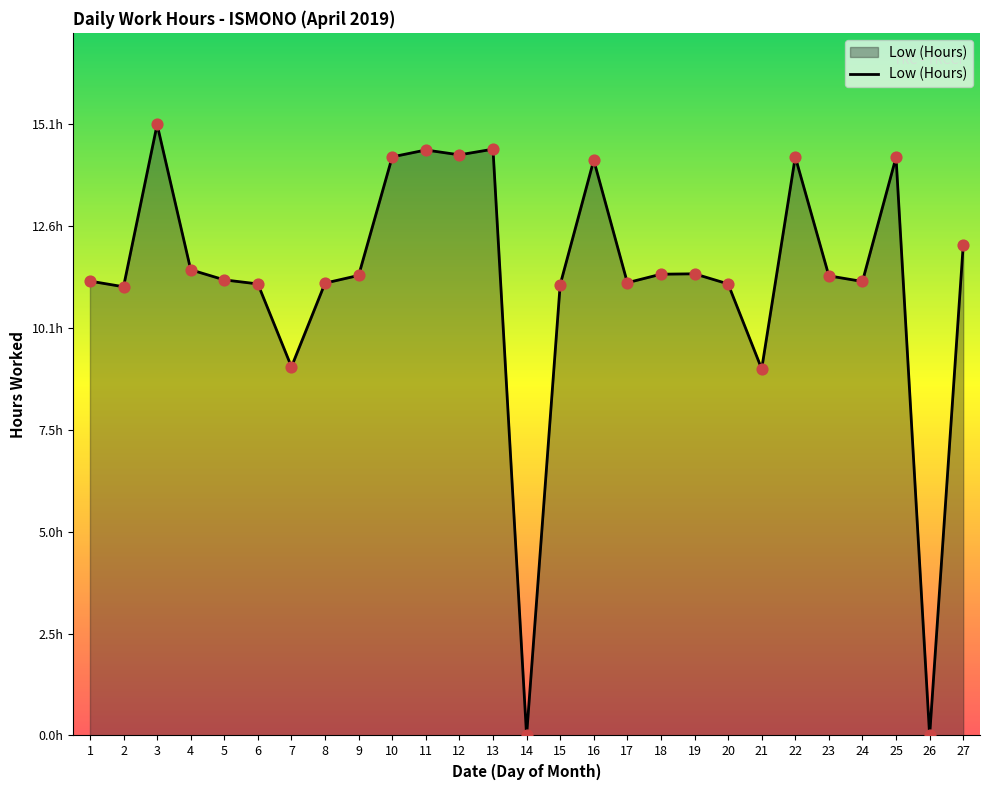

Between 10 and 16, which is larger?

10